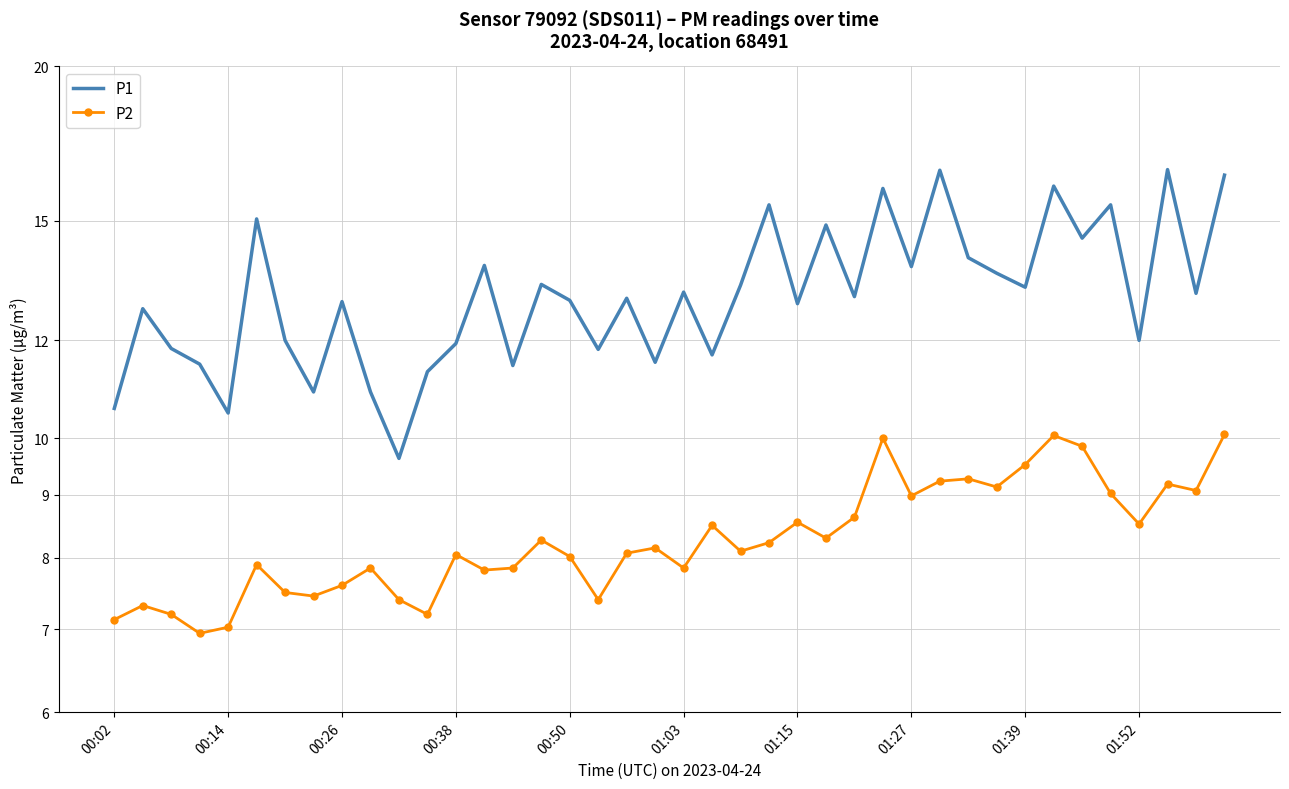

Is the value of P1 at 16 greater than the value of P2 at 00:14?

Yes